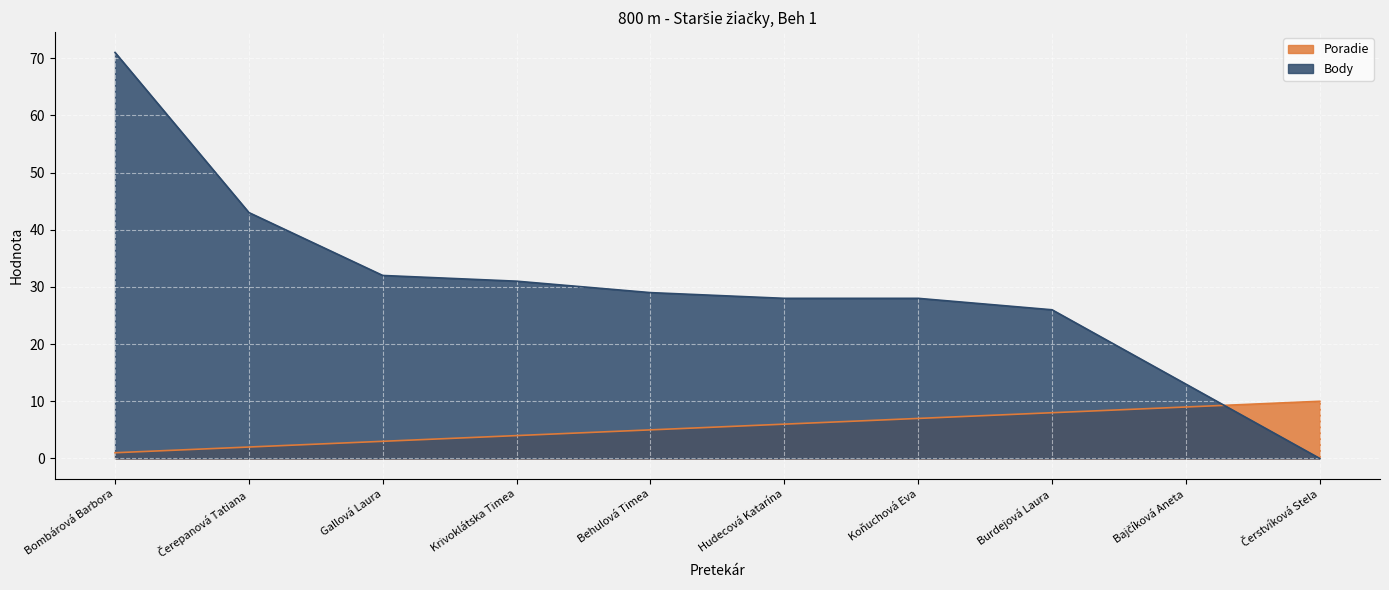

How many lines are shown in the chart?

2